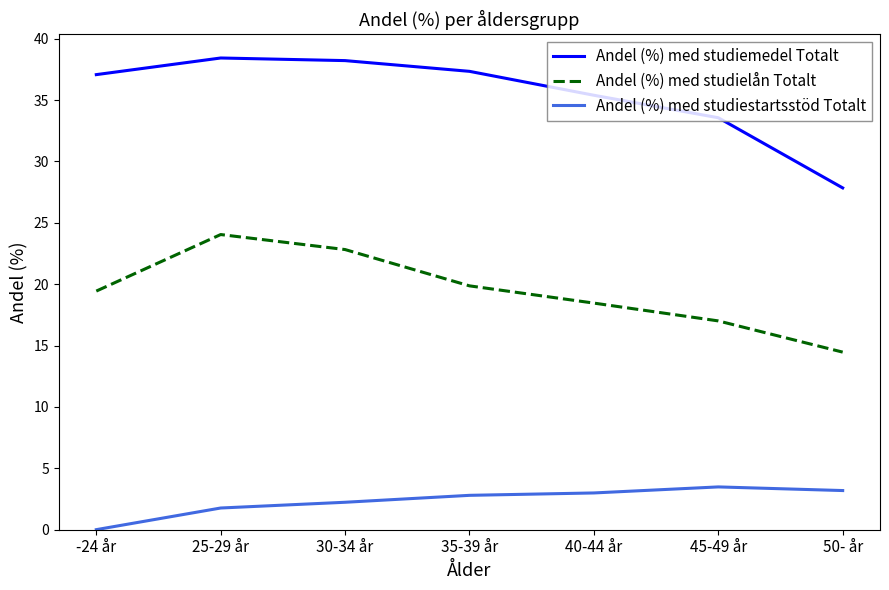

What position from the right is 50- år?

1